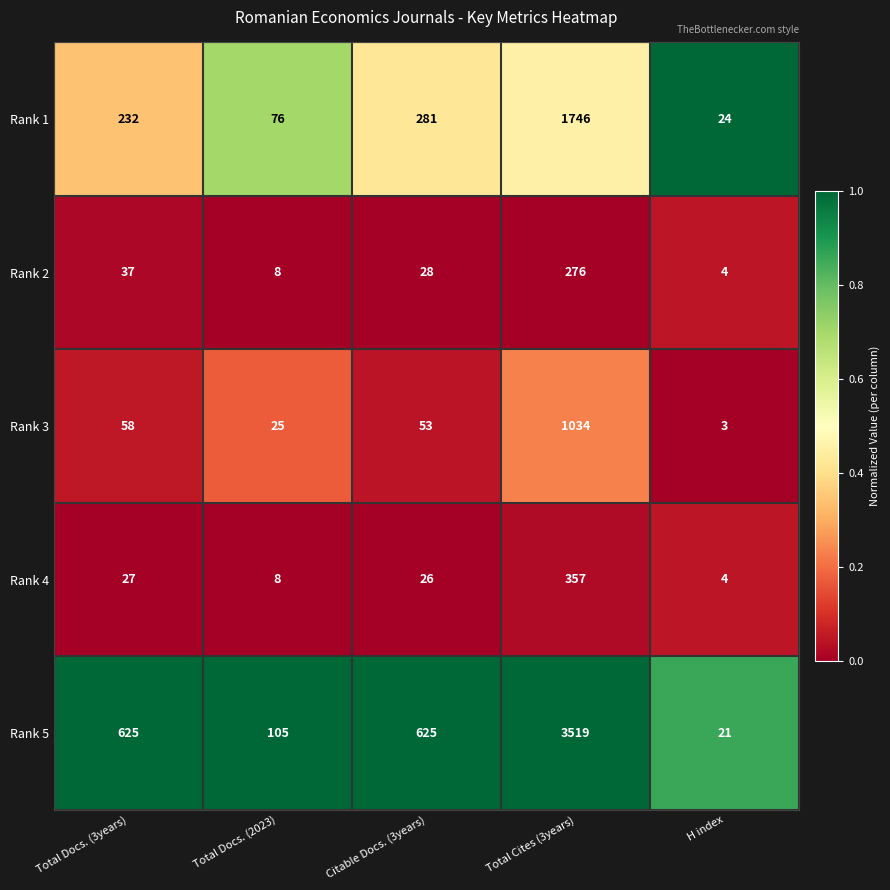

What is the average value of the Rank 3 series?

235